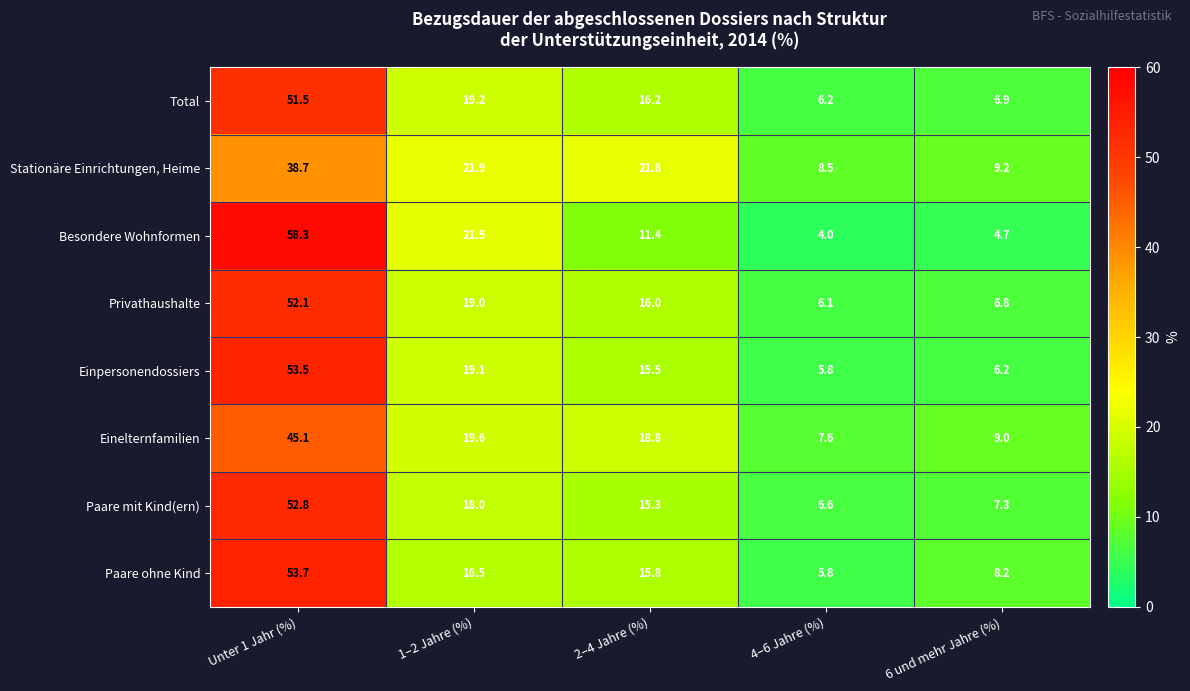

At which category does the chart reach its peak across all series?

Unter 1 Jahr (%)